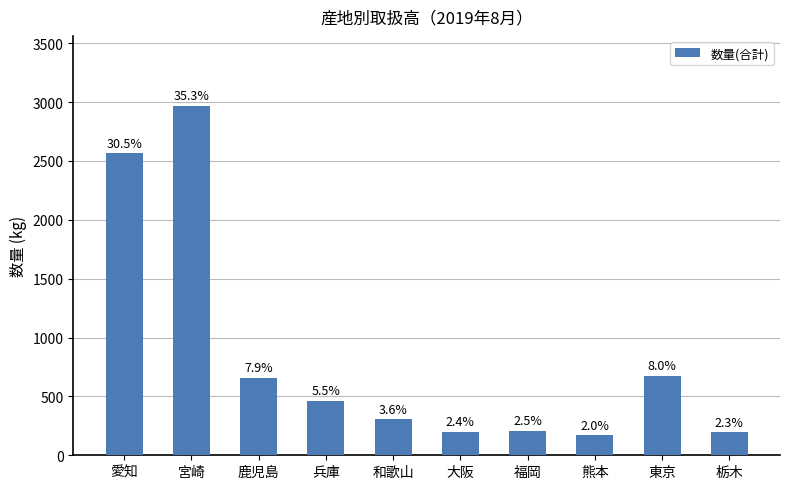

What is the label of the 7th bar from the right?

兵庫